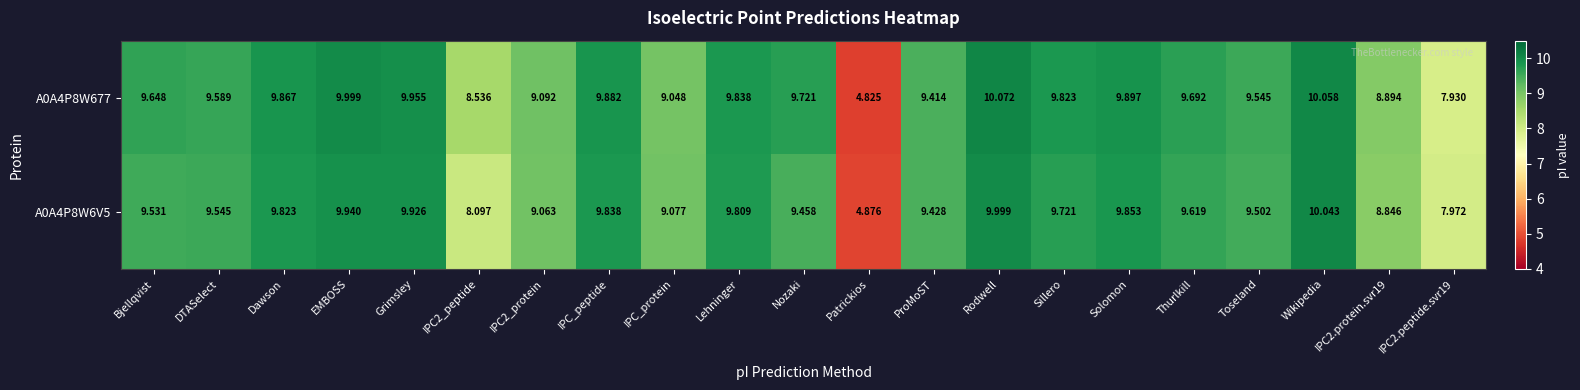

At IPC_protein, list the series in order from smallest to largest.

A0A4P8W677, A0A4P8W6V5